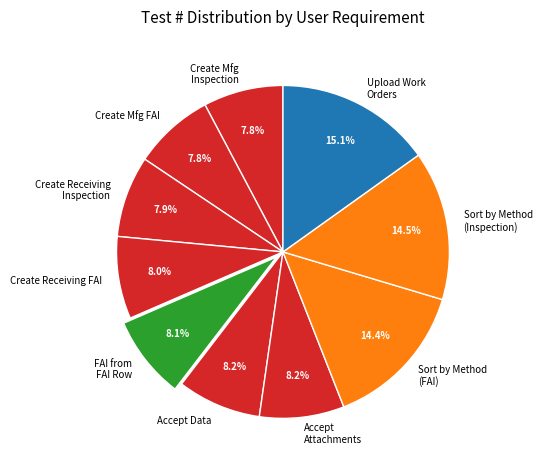

Do Sort by Method (FAI) and Create Receiving Inspection together represent more than half of the pie?

No